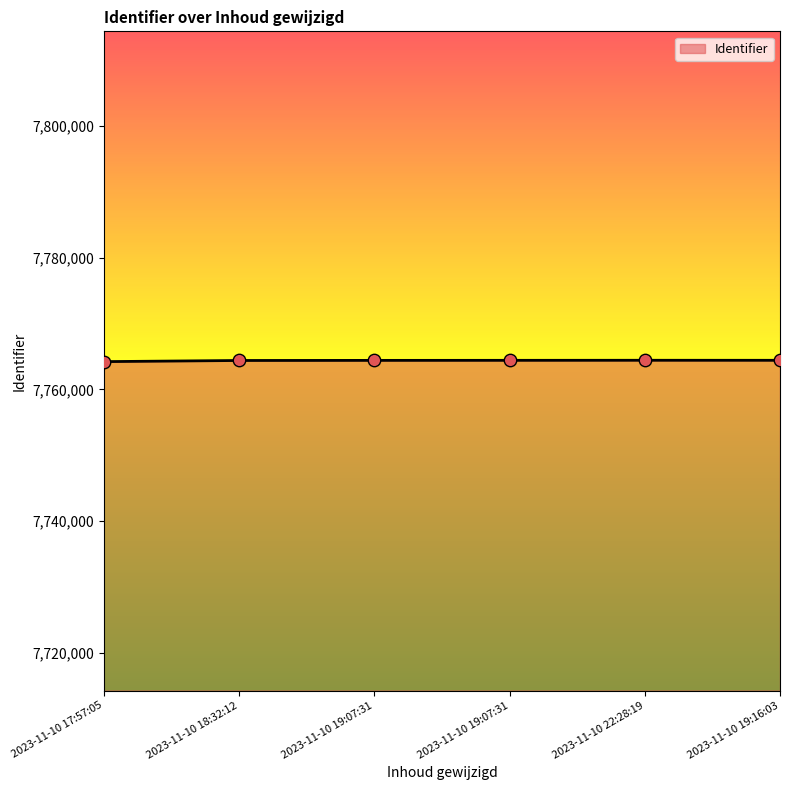

Approximately how many times larger is the value at 2023-11-10 17:57:05 compared to 2023-11-10 22:28:19?

1.0